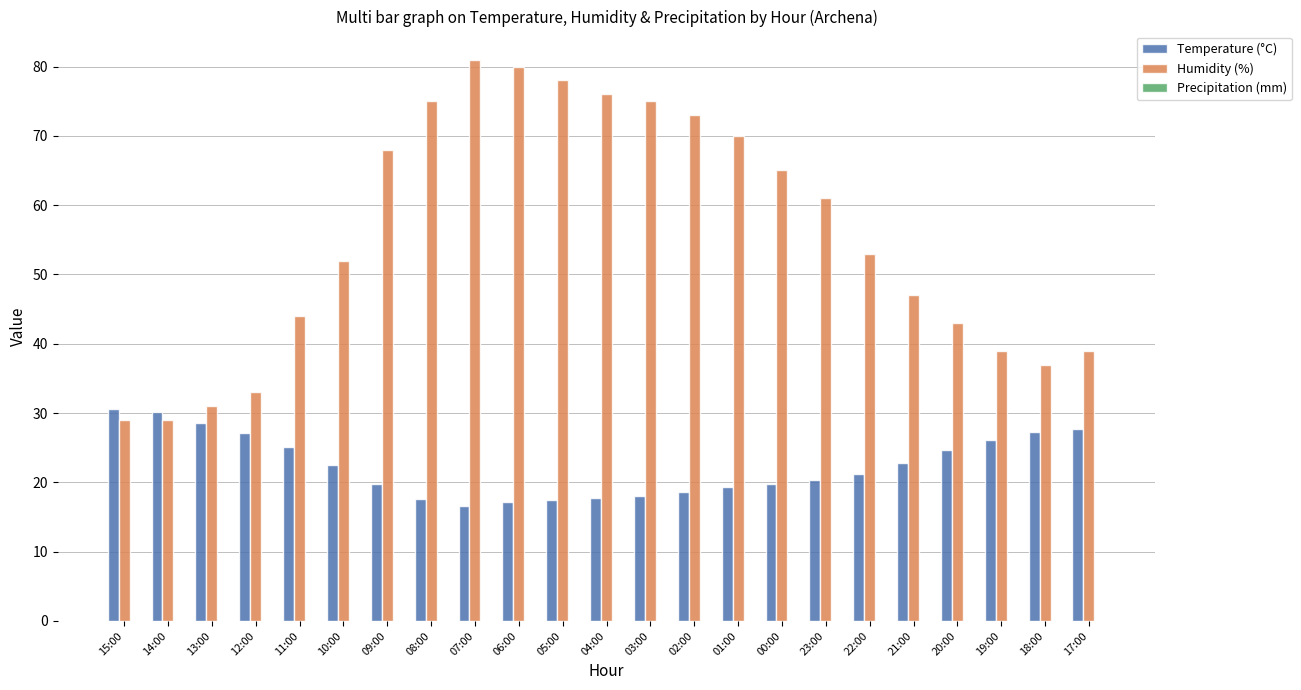

Which series has the largest range (max minus min)?

Humidity (%)